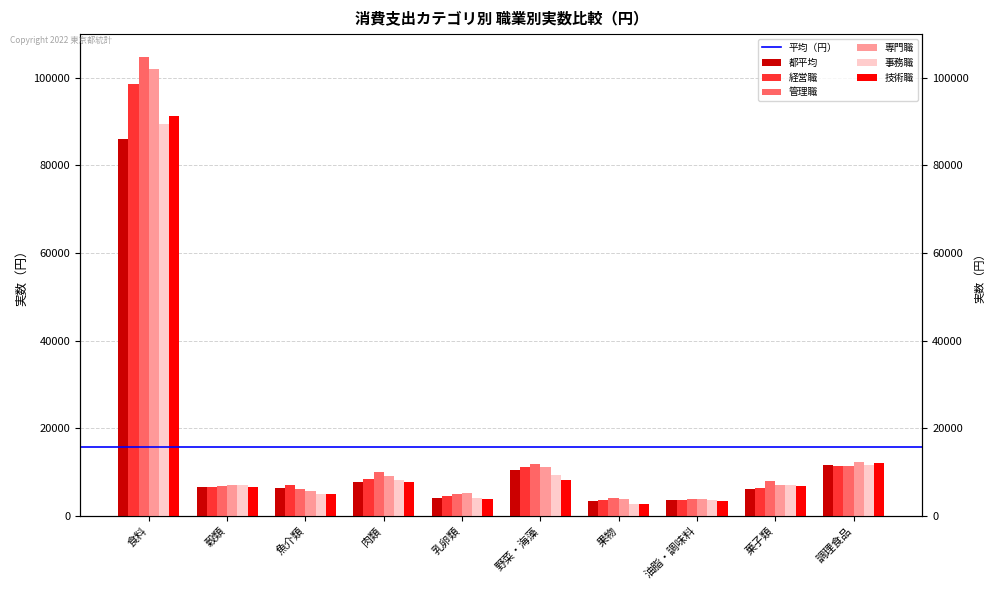

What is the label of the 6th bar from the right?

乳卵類